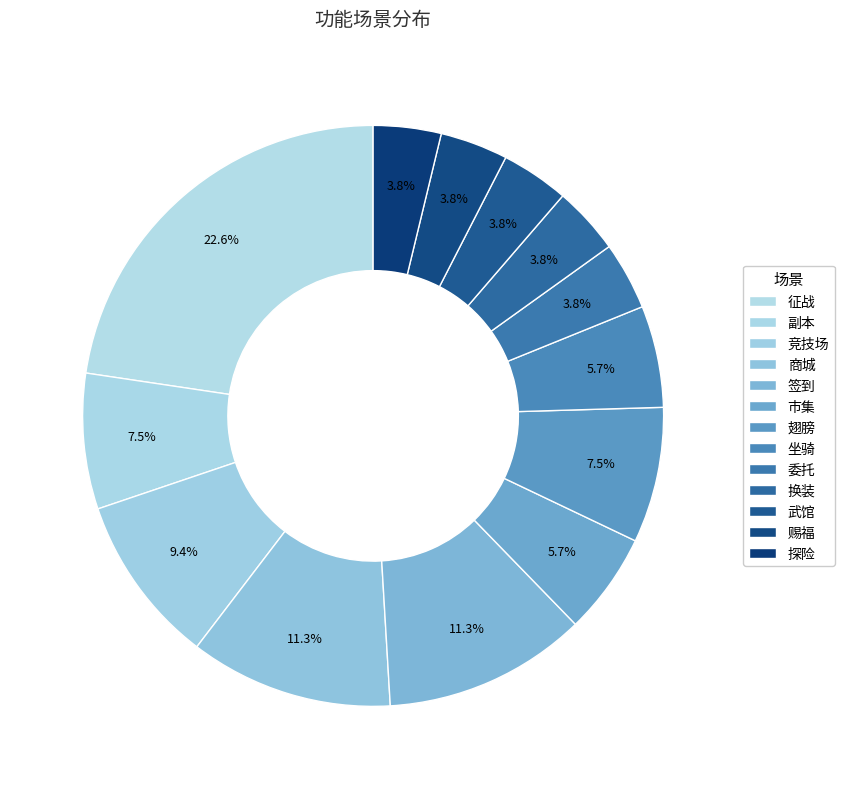

How many slices are in this pie chart?

13